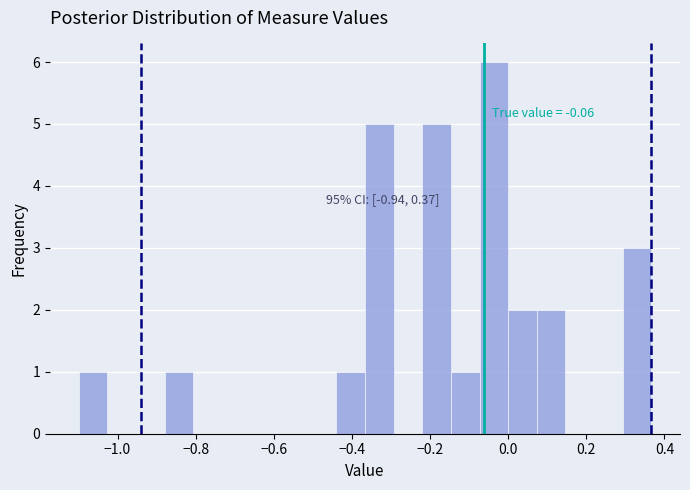

Around what value on the x-axis is the tallest bar? Give the approximate position of its centre, as read against the axis.

-0.04